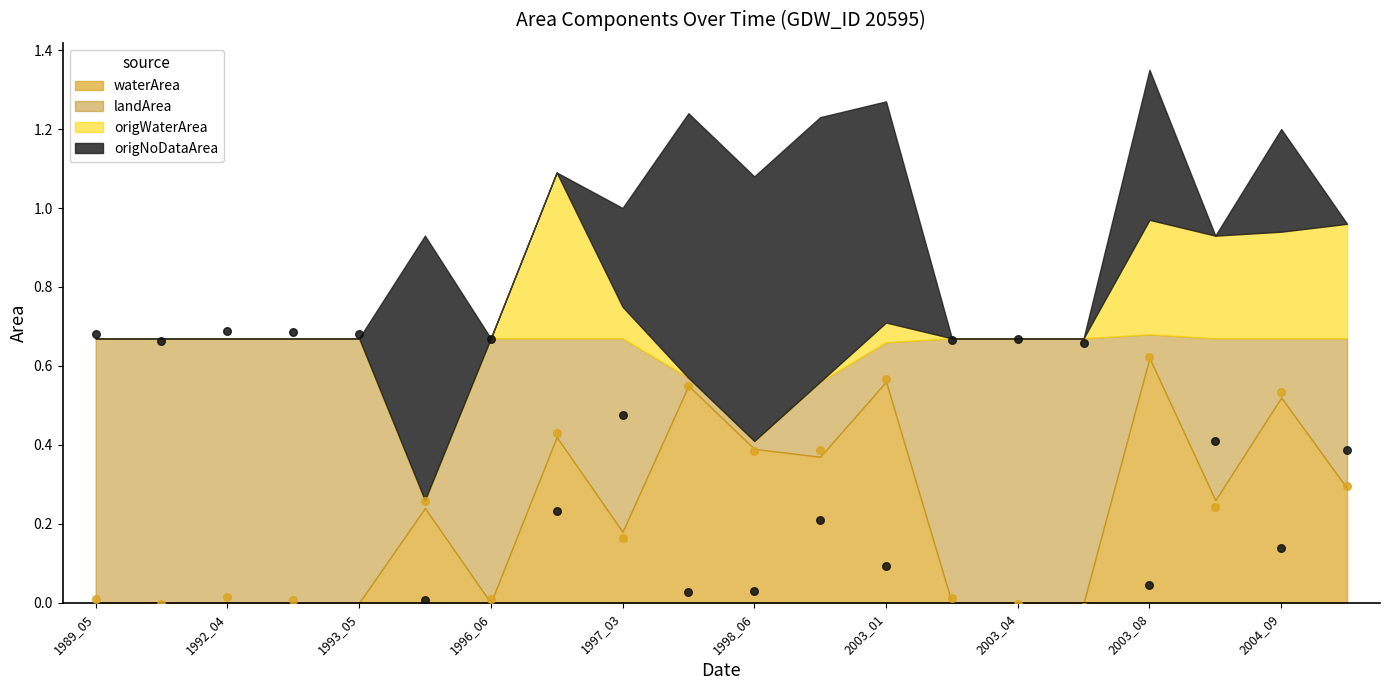

Which series has the widest spread of Y values?

landArea